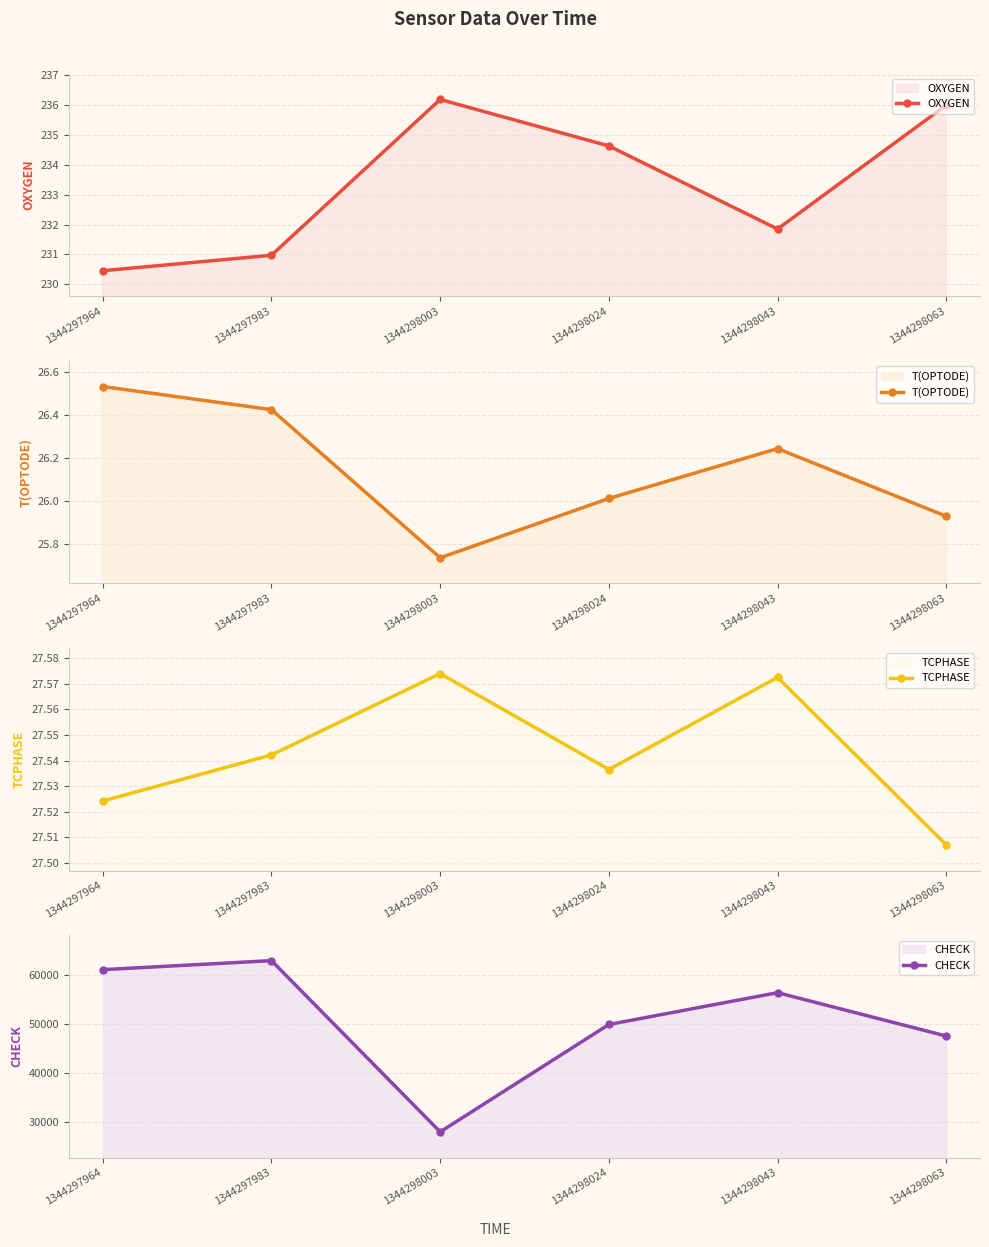

True or false: CHECK and OXYGEN cross at least once.

False